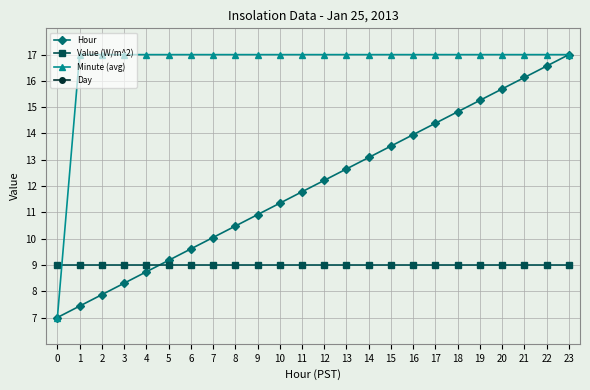

True or false: Minute (avg) and Value (W/m^2) cross at least once.

True